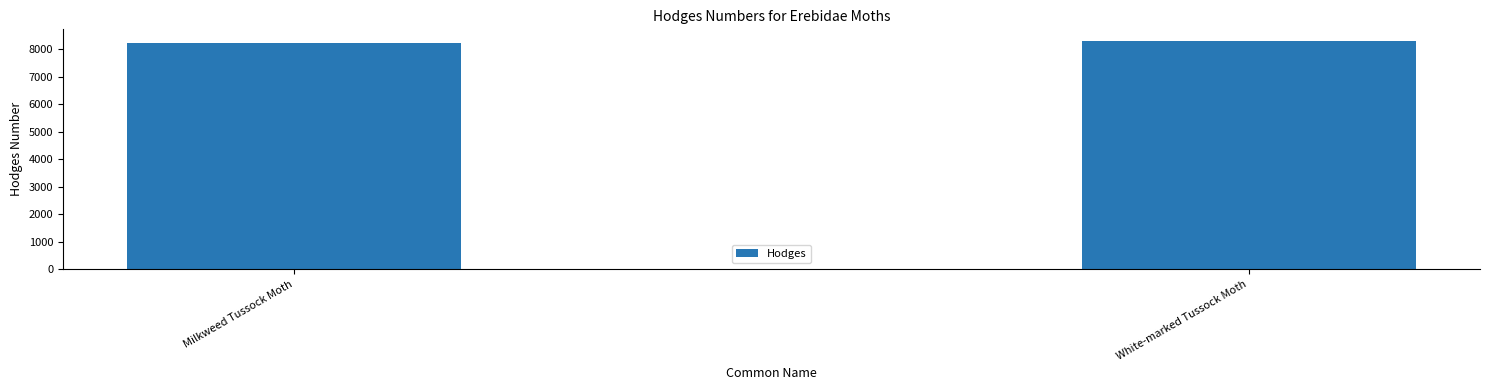

At which label is the value closest to 8277?

Milkweed Tussock Moth